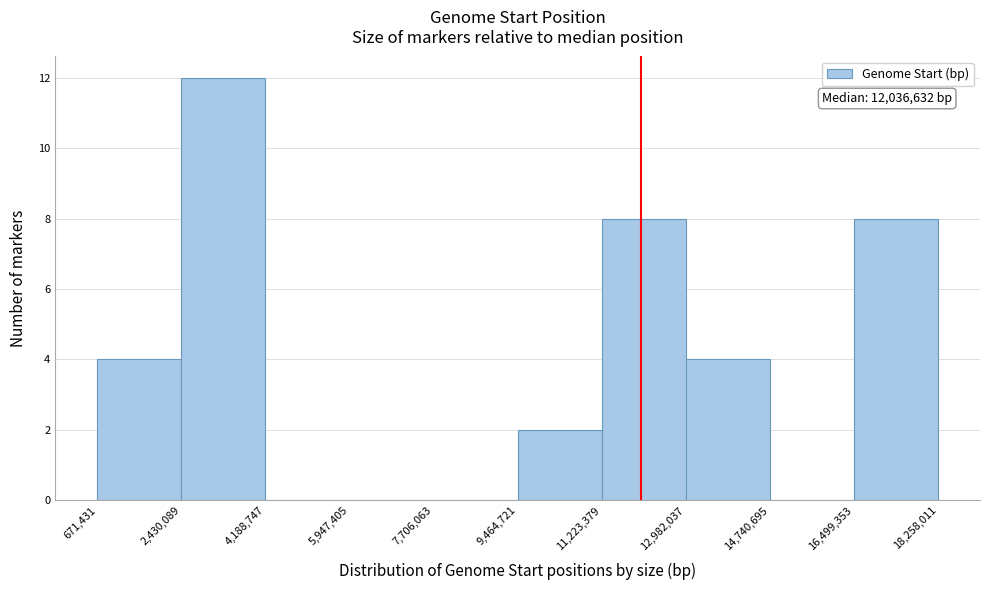

Over which range of the x-axis is the bar tallest?

2,430,089 to 4,188,747